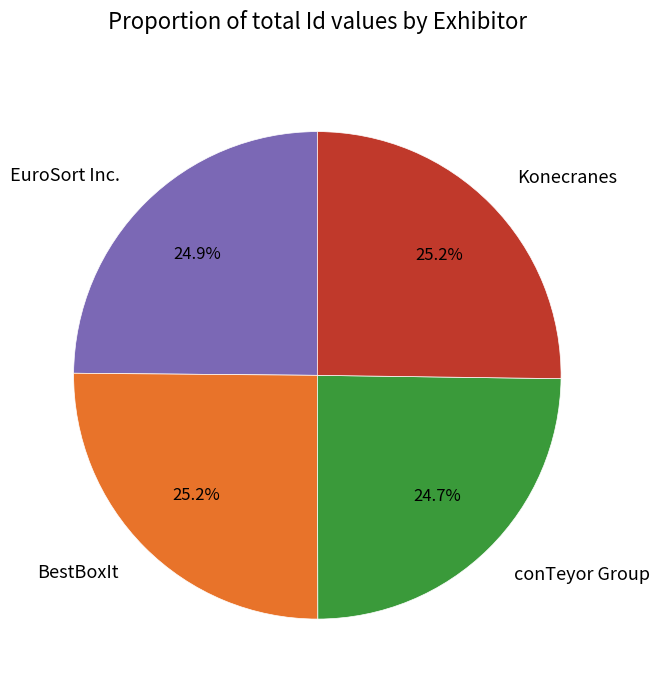

Approximately how many times larger is the value at conTeyor Group compared to Konecranes?

1.0